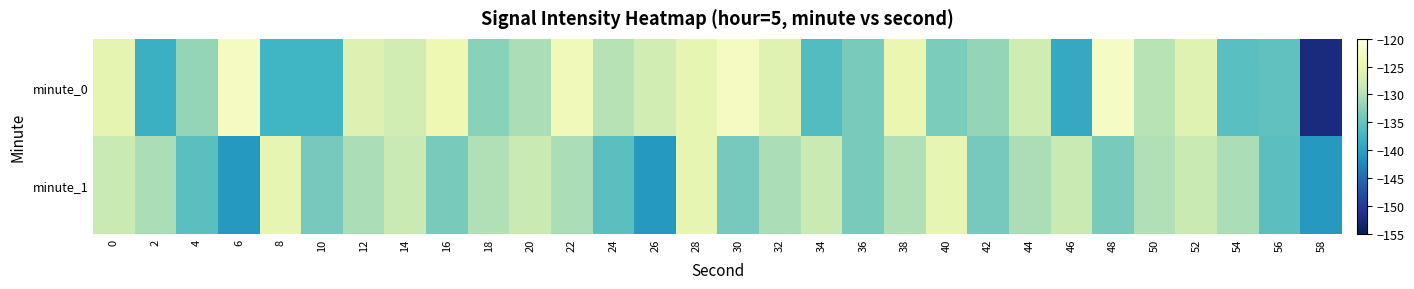

At how many categories does at least one series exceed -141?

30